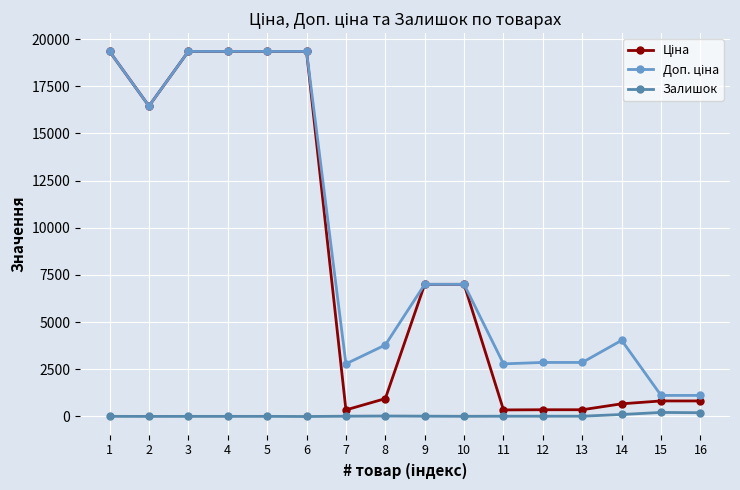

How many lines are shown in the chart?

3